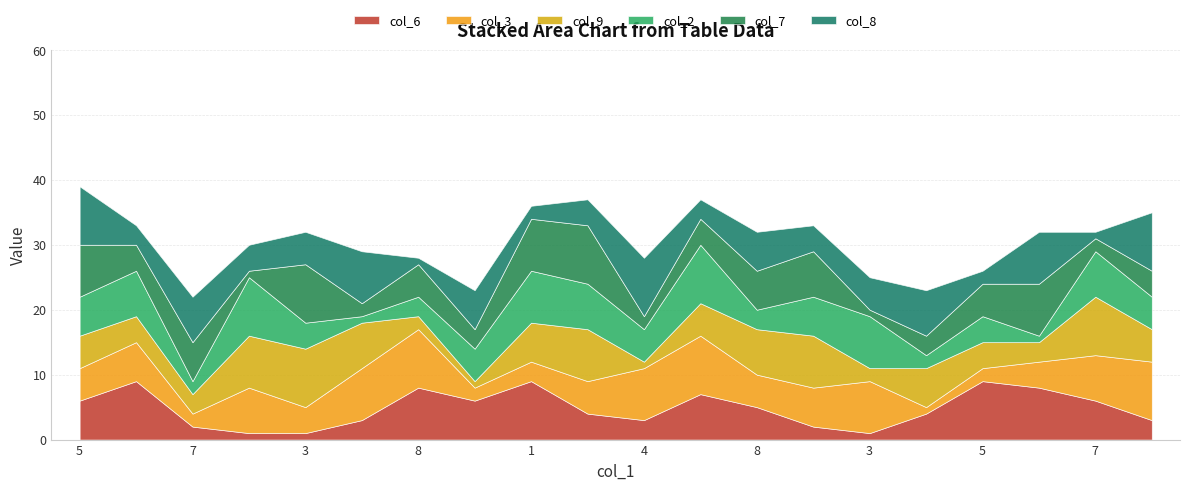

What are all the series names shown in the legend?

col_6, col_3, col_9, col_2, col_7, col_8